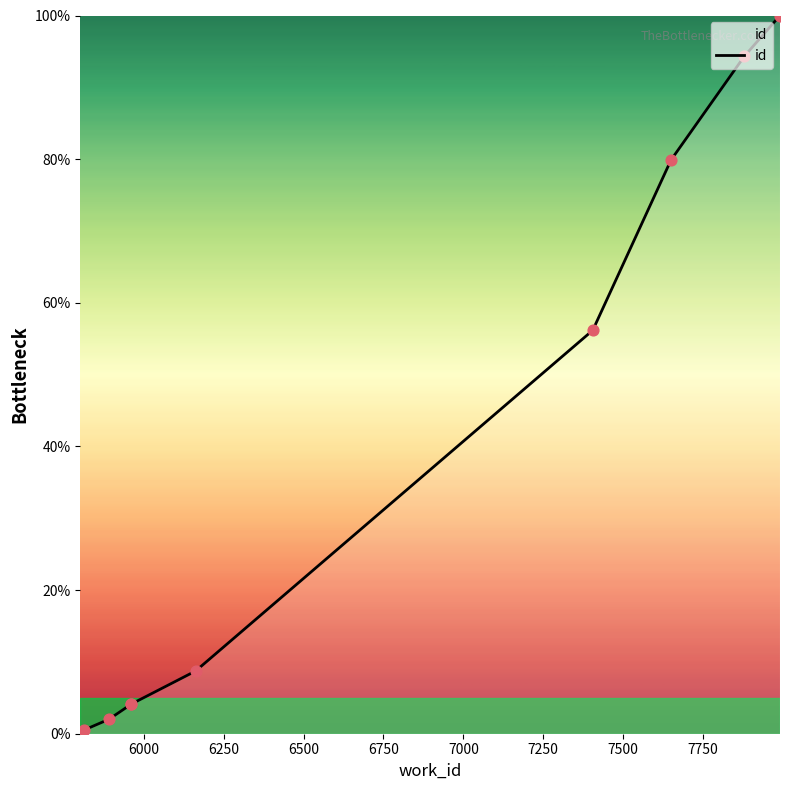

Approximately how many times larger is the value at 7500 compared to 7250?

1.4